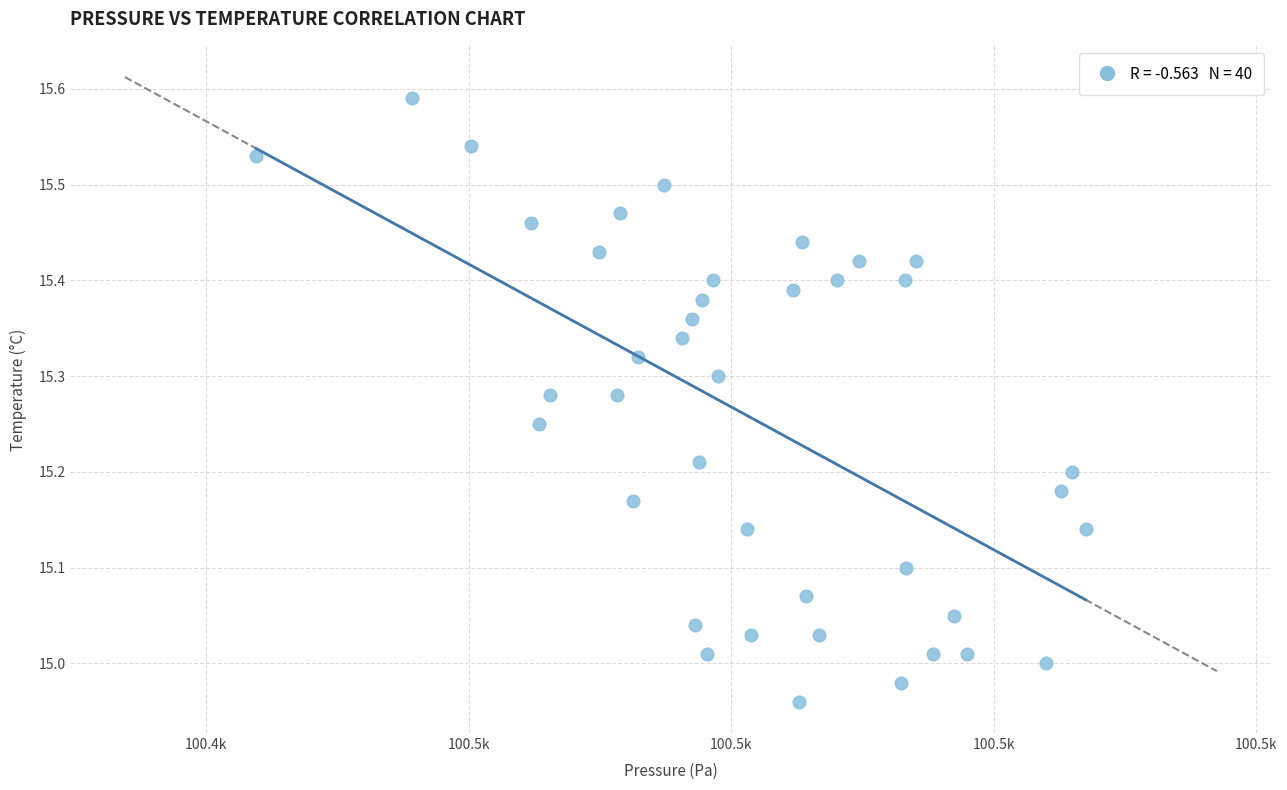

What is the range of Y values (max minus min)?

0.6